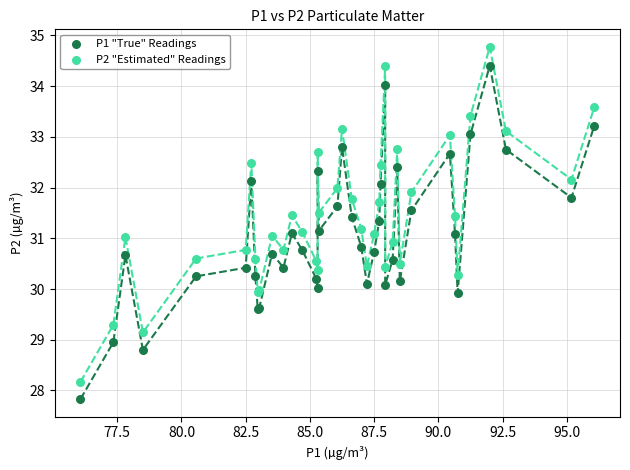

Which series contains the lowest Y value?

P1 "True" Readings